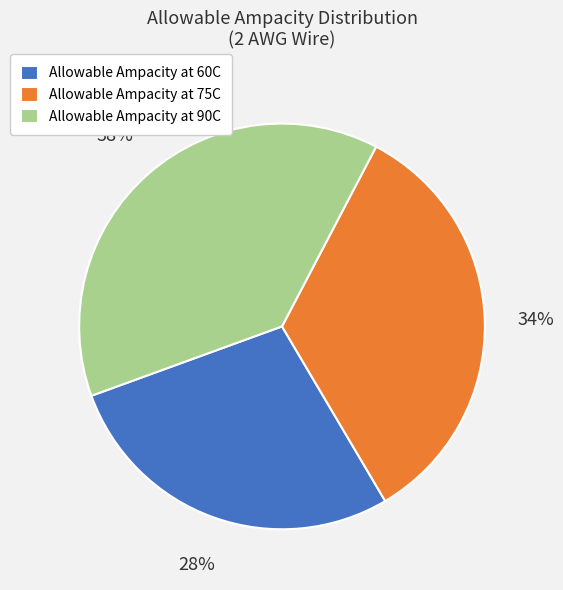

What percentage is the Allowable Ampacity at 60C slice, to the nearest percent?

28%